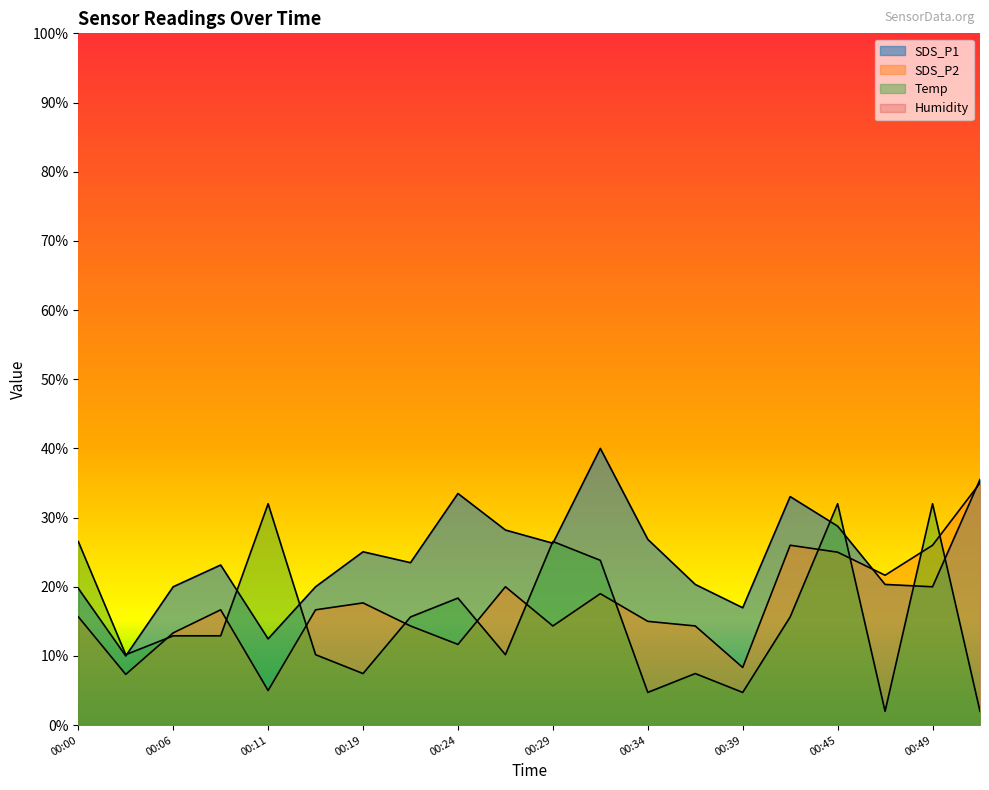

Read the Temp value at 00:29.

26.5